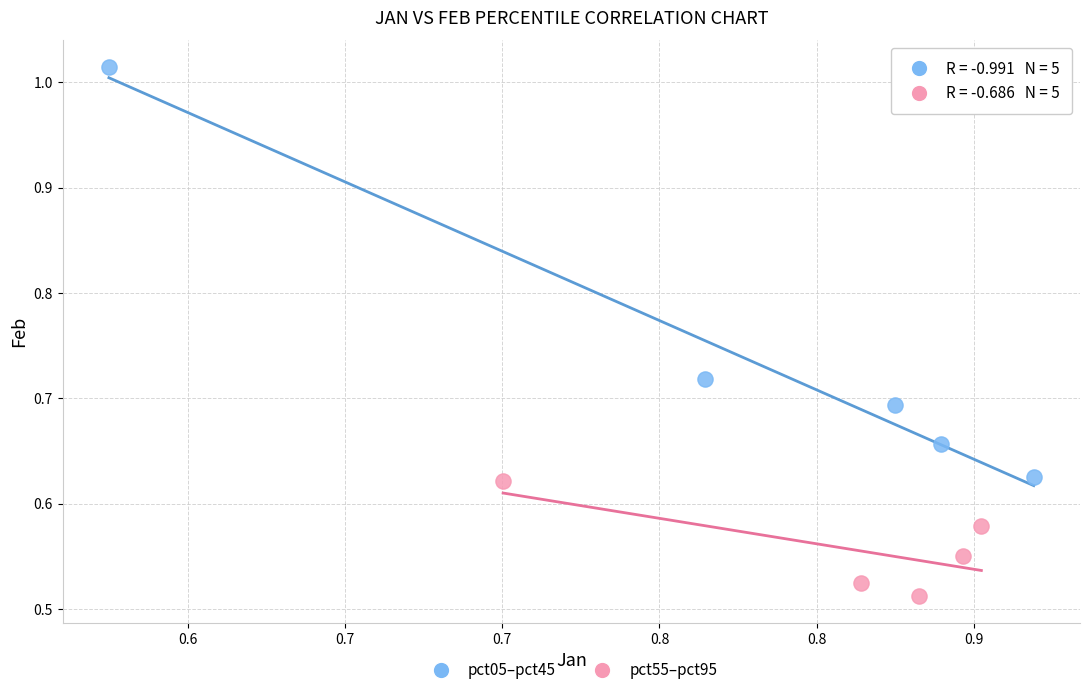

Which series reaches the maximum Y coordinate?

pct05–pct45